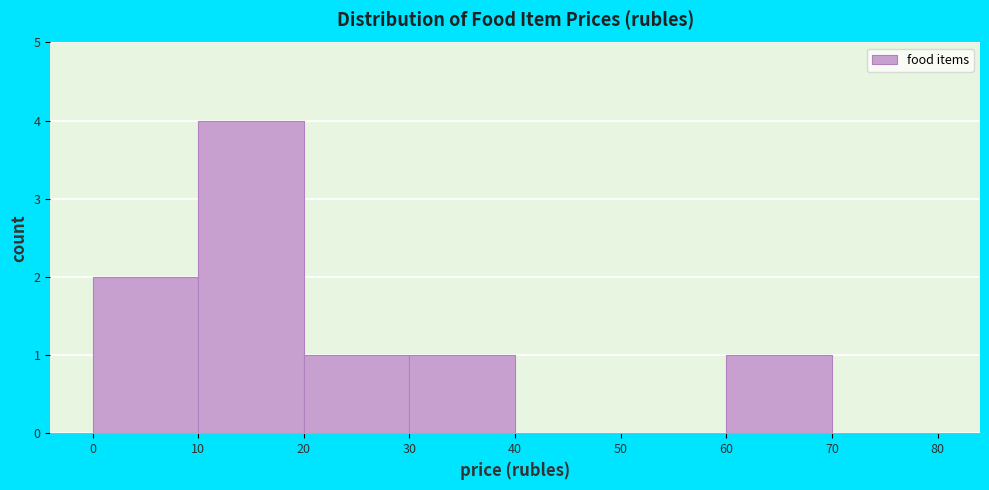

Reading left to right, transcribe this chart: for each bar, give the range it covers on the x-axis and its height. The values are not printed on the chart, so give them approximately, as read against the axis.

0 to 10: 2
10 to 20: 4
20 to 30: 1
30 to 40: 1
40 to 50: 0
50 to 60: 0
60 to 70: 1
70 to 80: 0